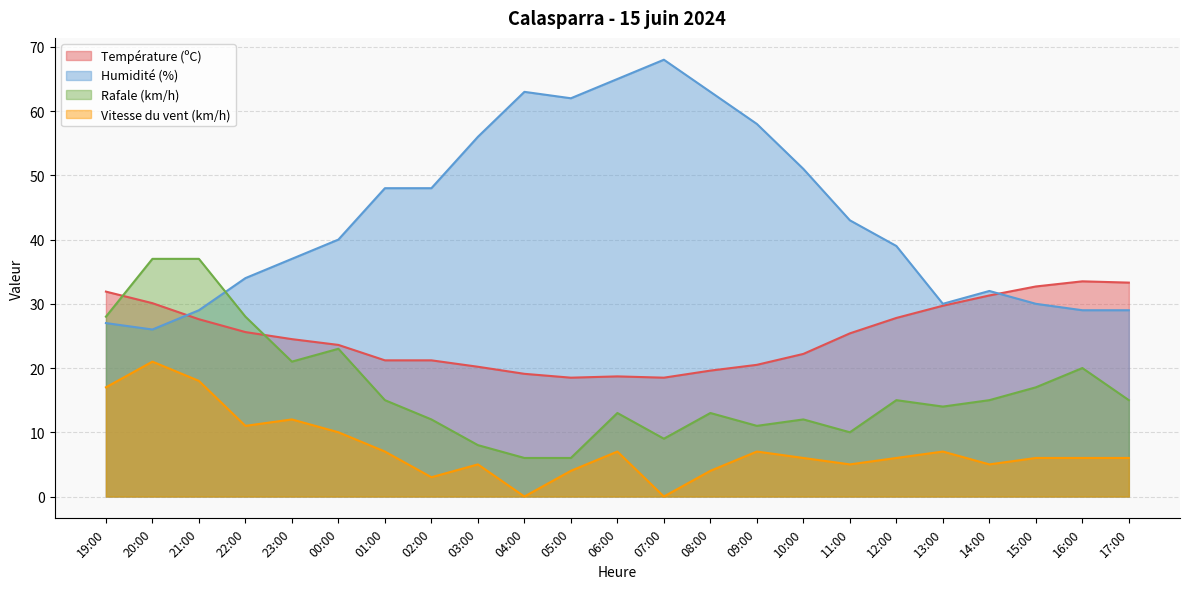

Is it true that Humidité (%) equals 42.6 at 15:00?

False